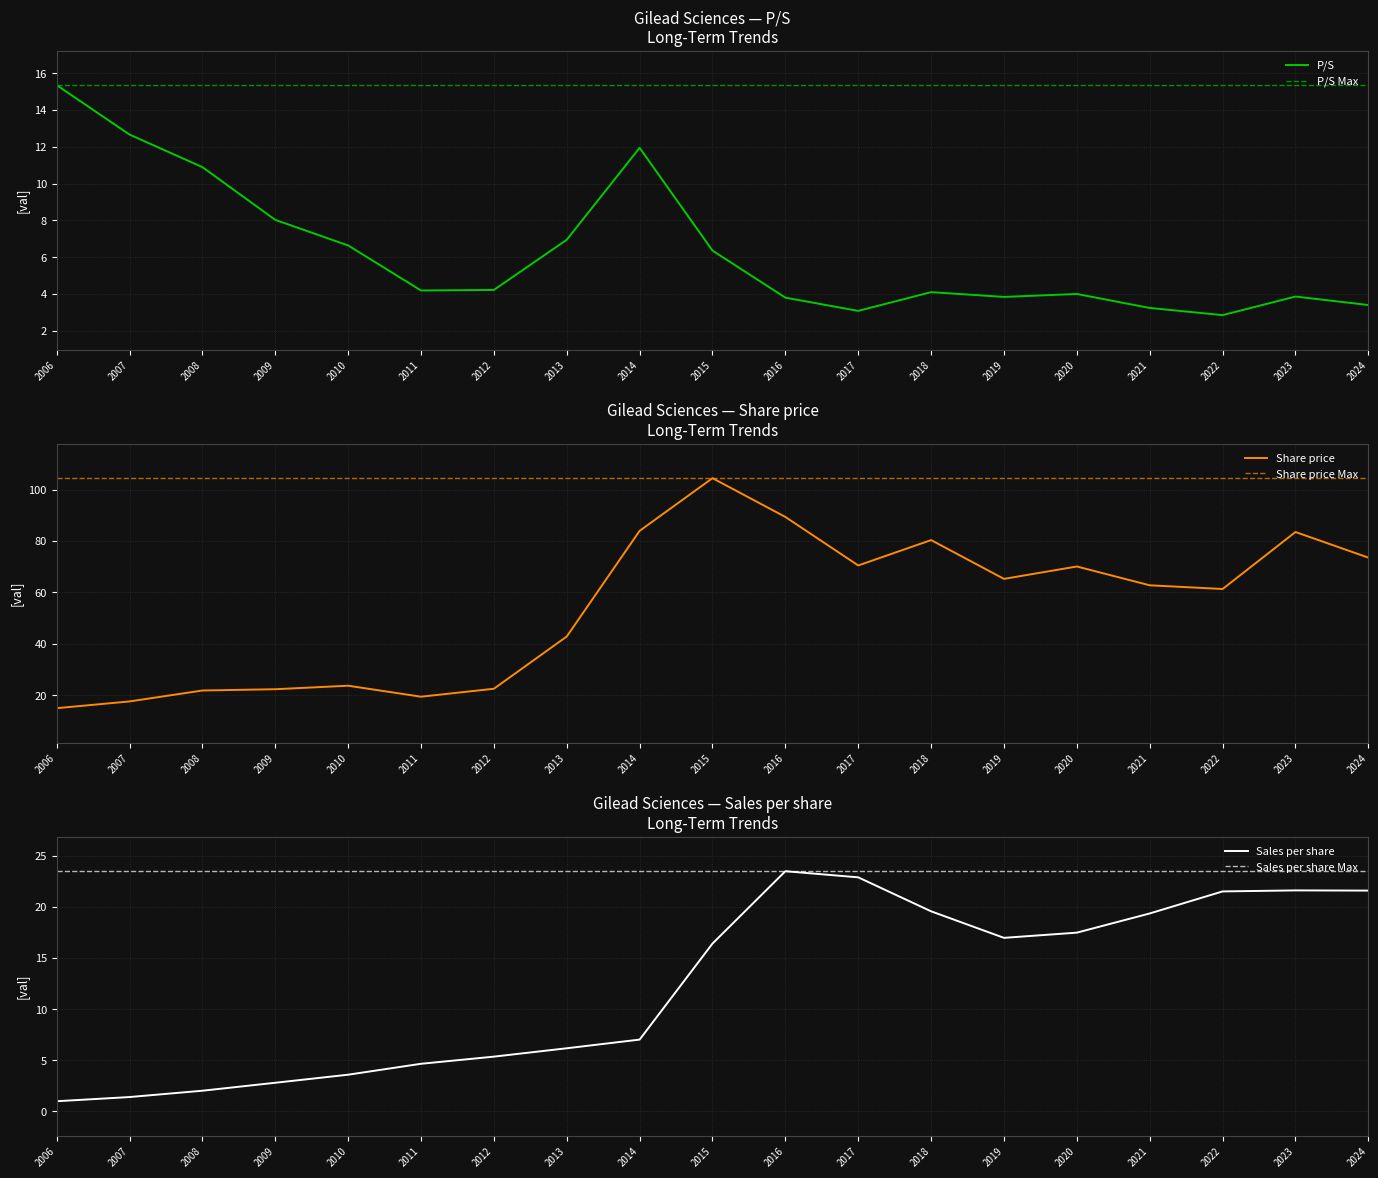

How many interior local valleys does the P/S series have?

4